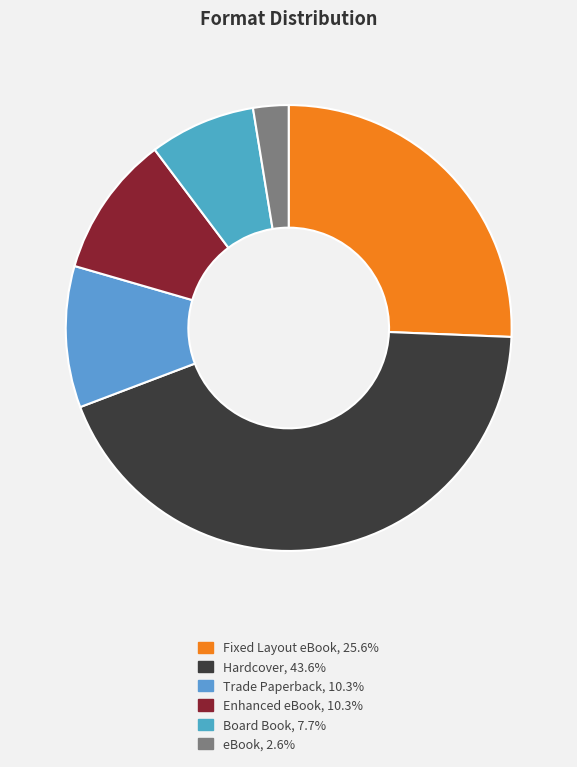

To the nearest percent, what is the difference between the Fixed Layout eBook and Enhanced eBook slice percentages?

15%